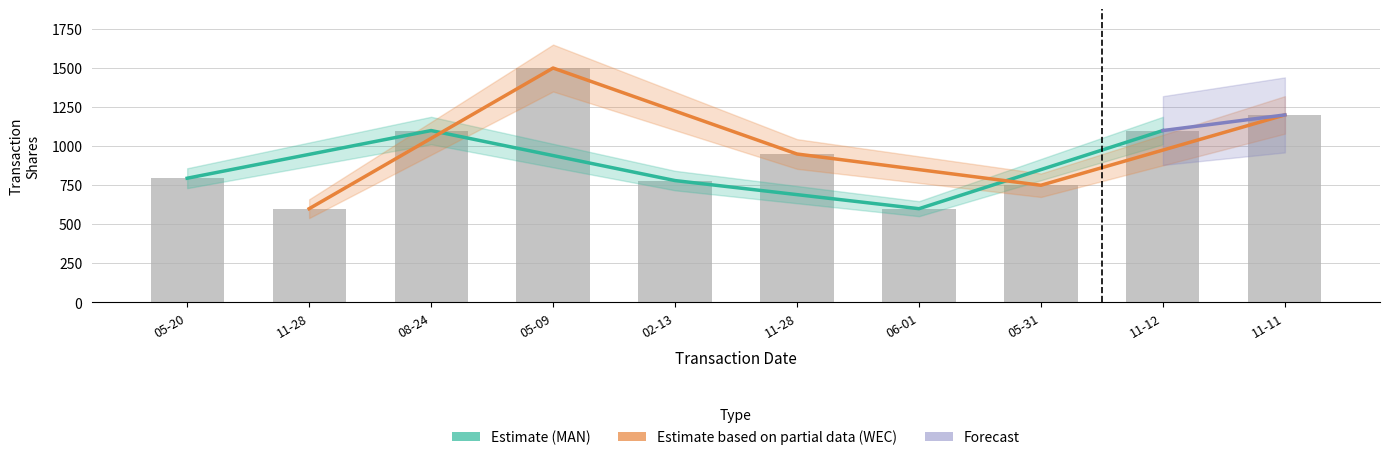

Read the MAN_transactionShares value at 05-20, to the nearest 50.

800